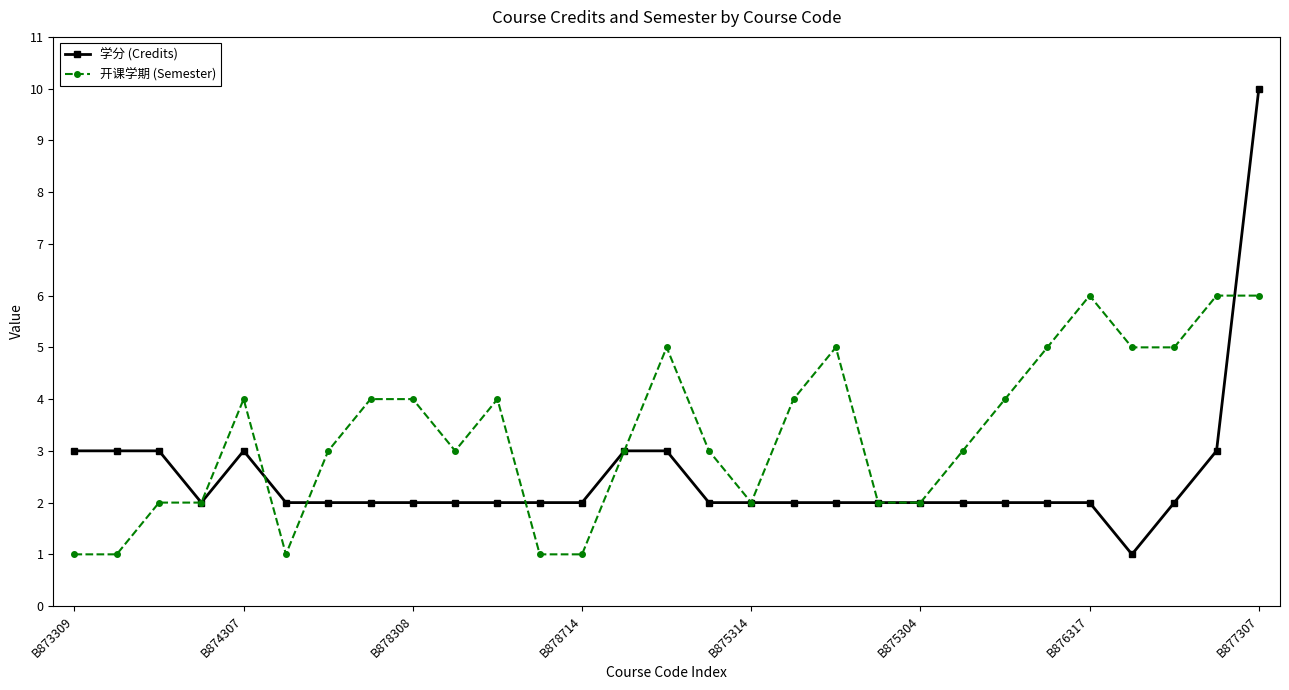

Which series has the widest spread of values?

学分 (Credits)